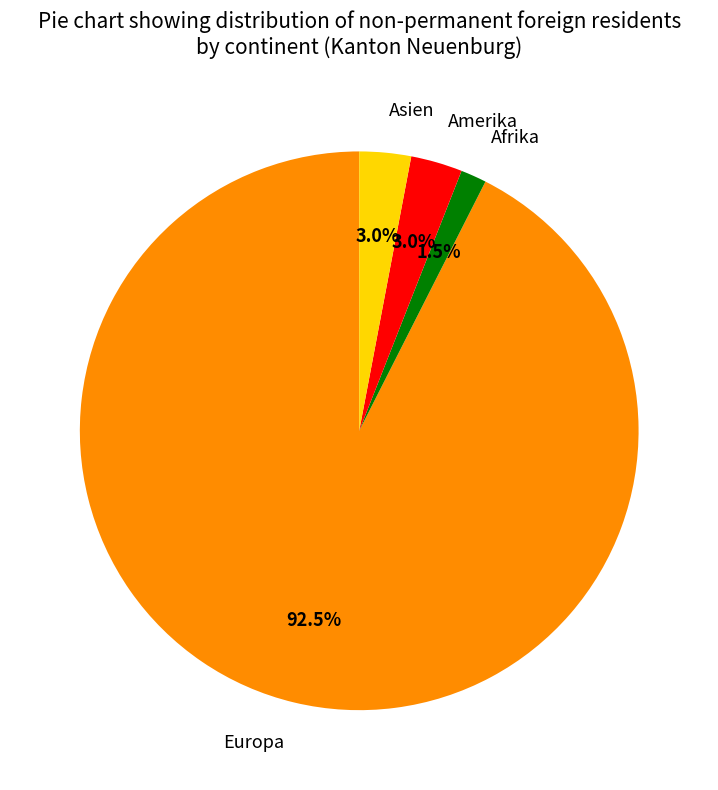

How many segments does this pie chart have?

4